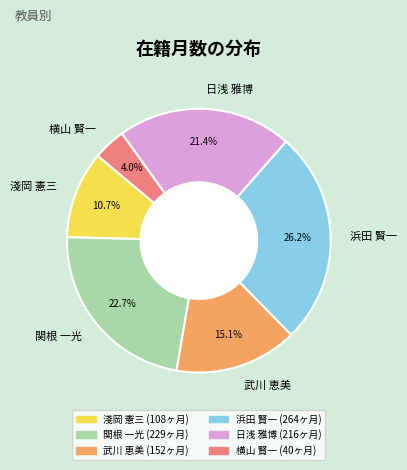

What is the smallest slice in the pie chart?

横山 賢一